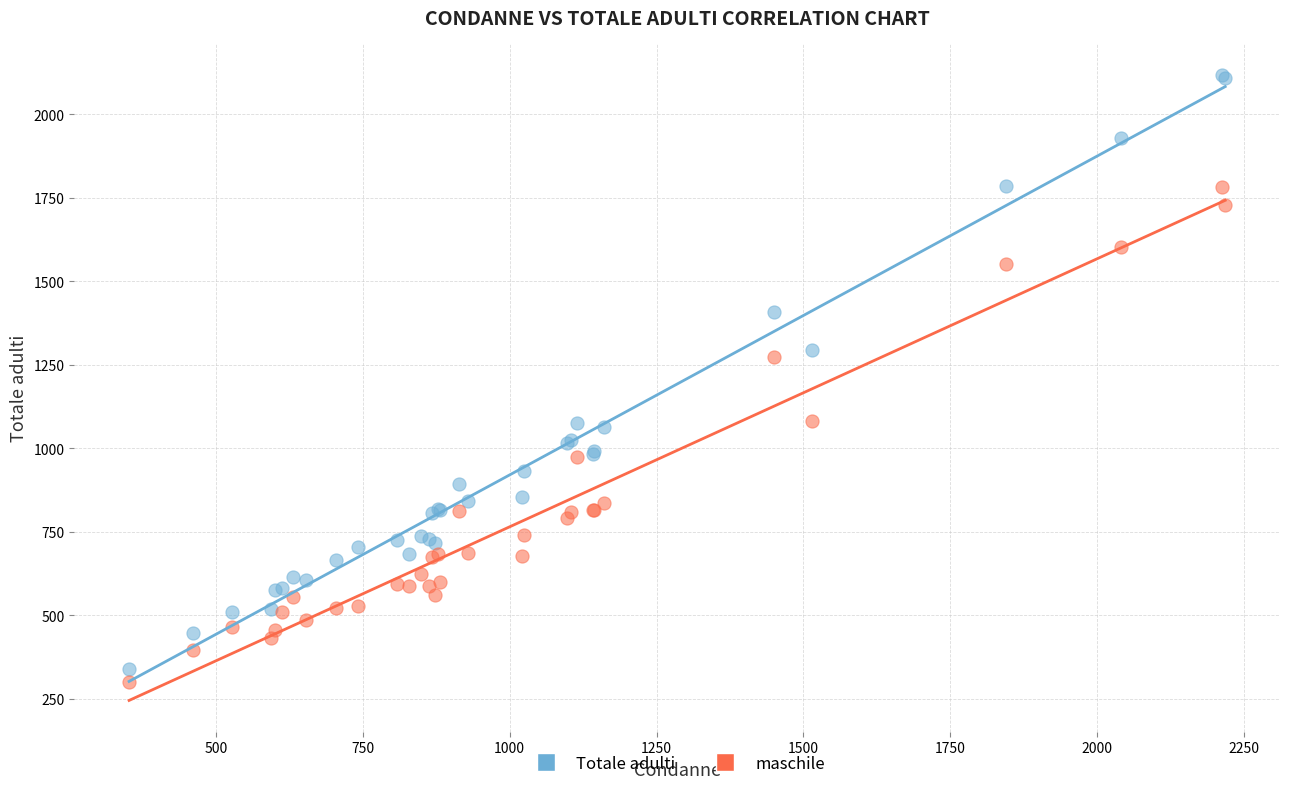

In the Totale adulti series, what Y value is closest to 1228?

1294